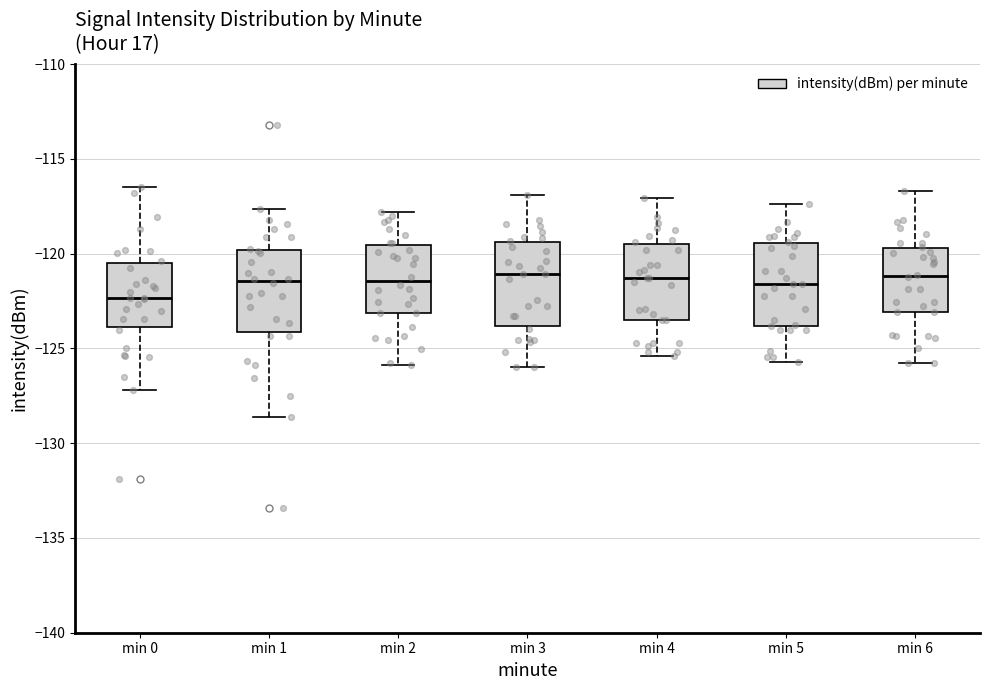

Where is the upper edge of the box for min 6 on the y-axis? The values are not printed on the chart, so give them approximately, as read against the axis.

-119.5